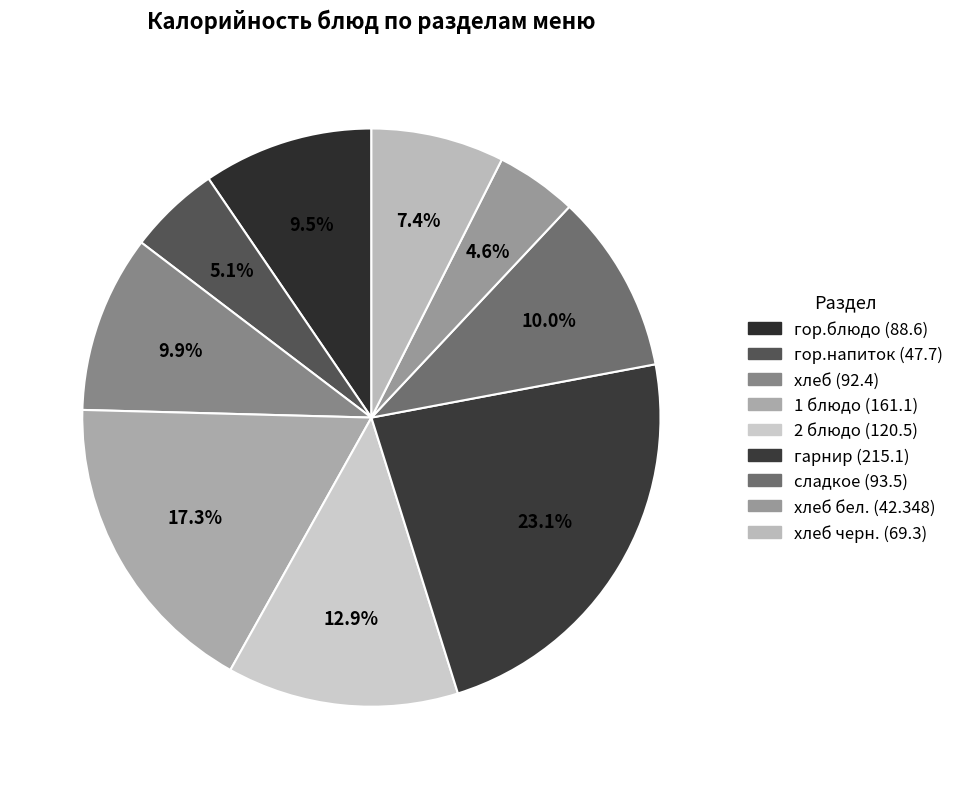

How many slices are in this pie chart?

9